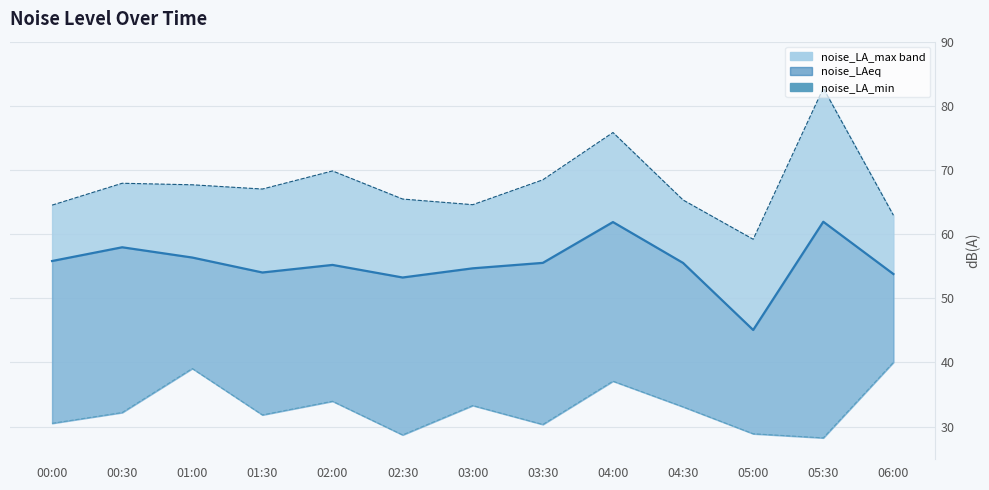

True or false: noise_LAeq line and noise_LA_min cross at least once.

False